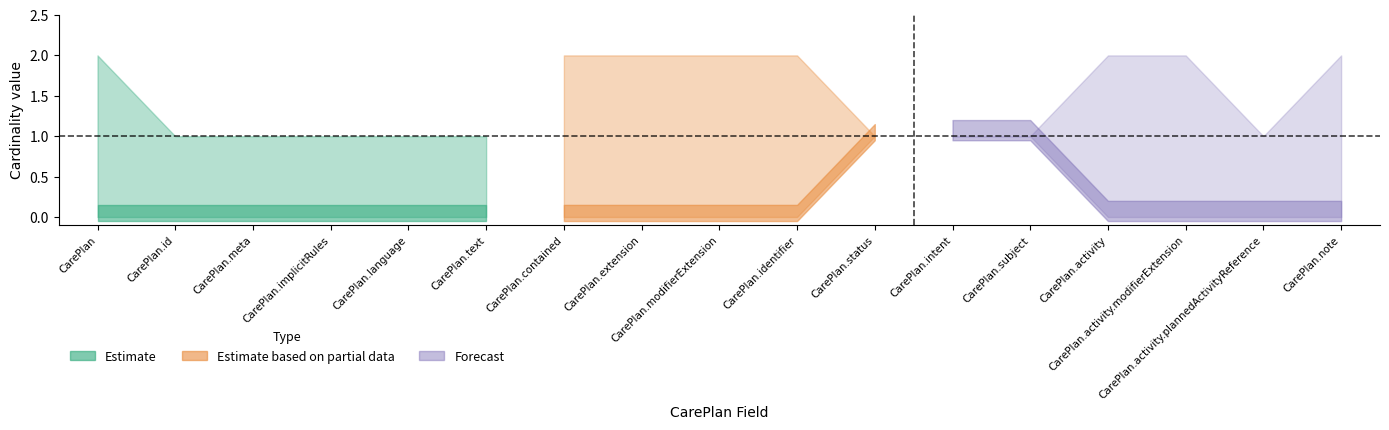

Is the value of Estimate_lower at CarePlan.activity greater than the value of Min at CarePlan?

No